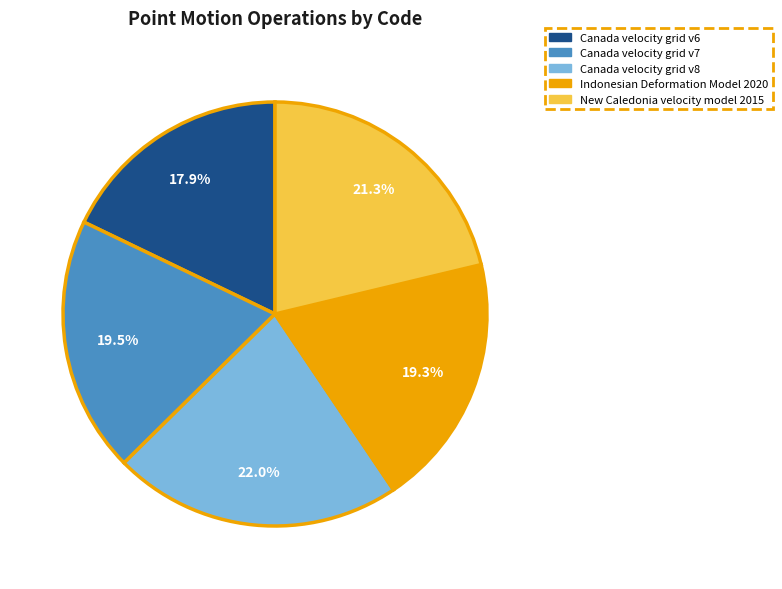

What is the smallest slice in the pie chart?

Canada velocity grid v6